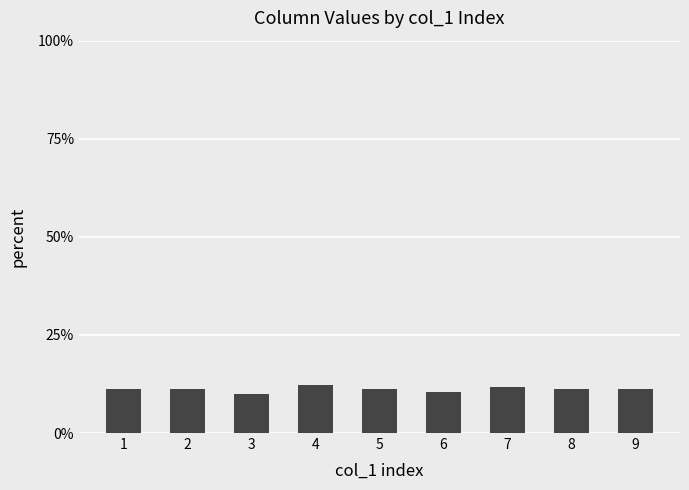

What is the minimum value shown in the chart?

10.0